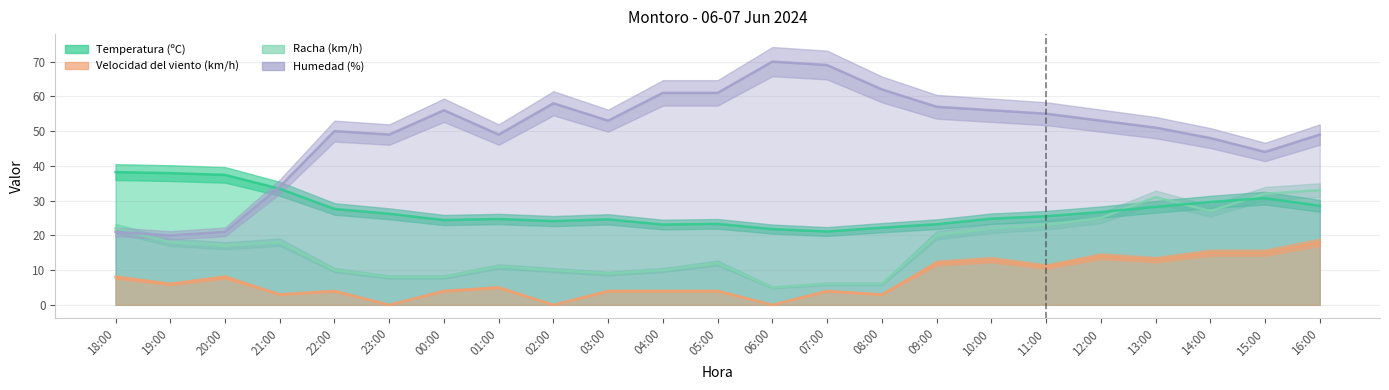

What is the sum of the Humedad (%) values at 00:00 and 22:00?

106.0